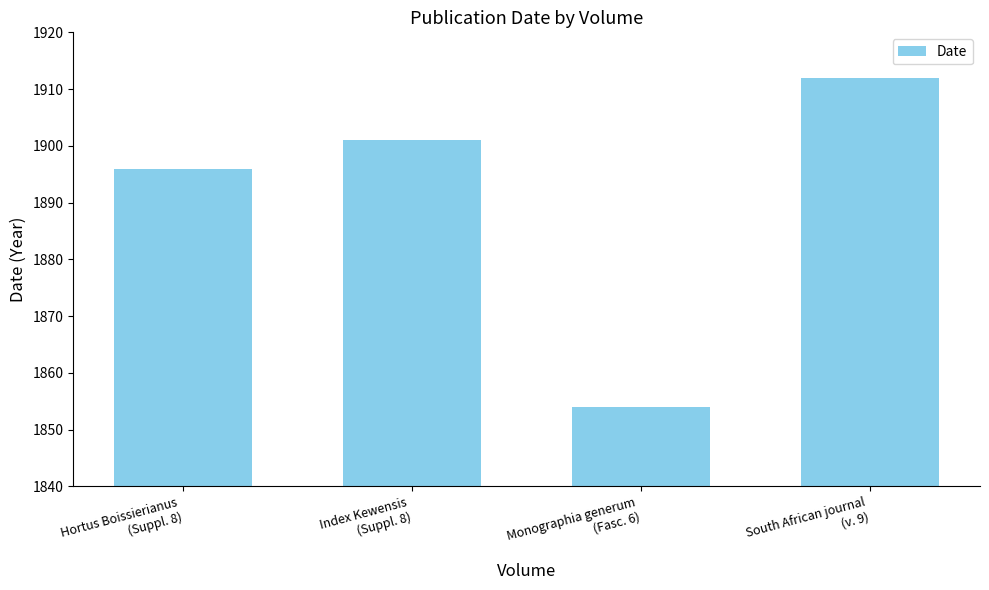

Rank the categories by value from lowest to highest.

Monographia generum
(Fasc. 6), Hortus Boissierianus
(Suppl. 8), Index Kewensis
(Suppl. 8), South African journal
(v. 9)